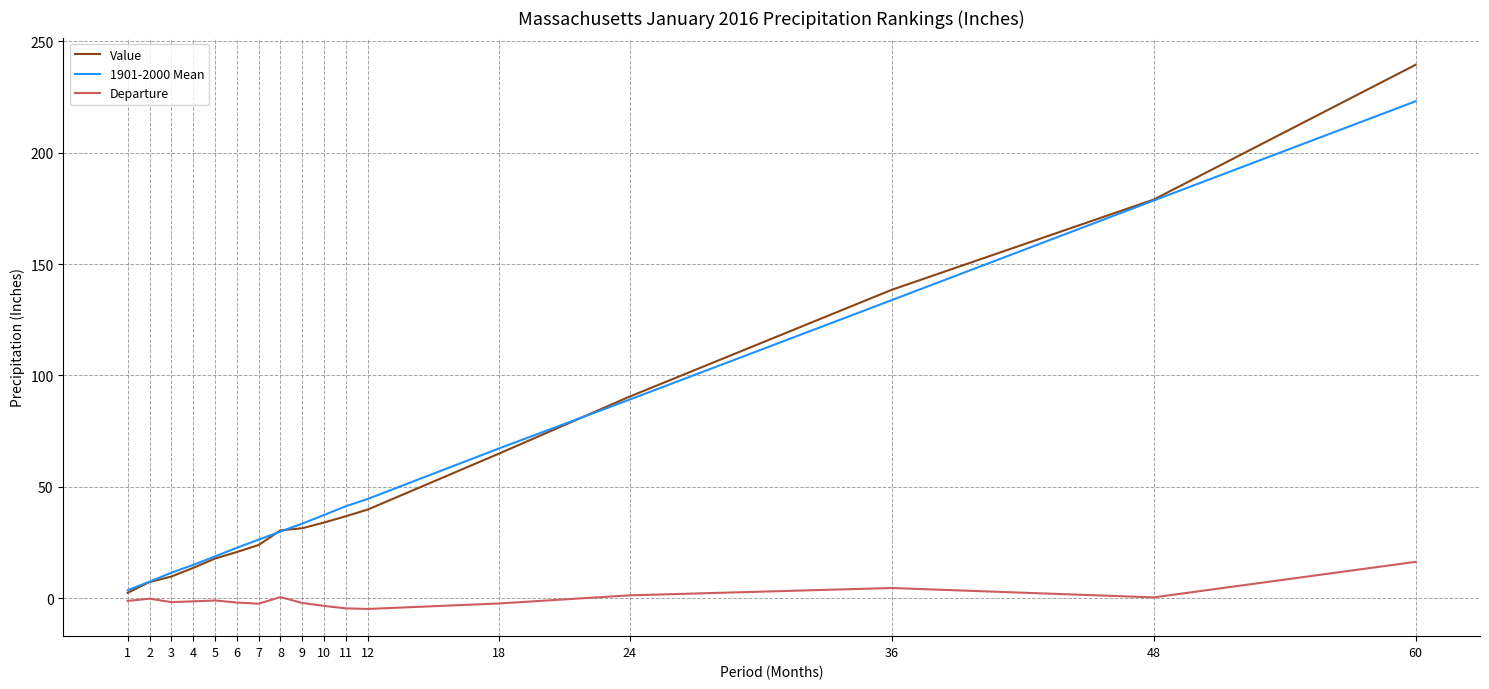

What is the difference between the maximum and minimum values in the 1901-2000 Mean series?

219.4